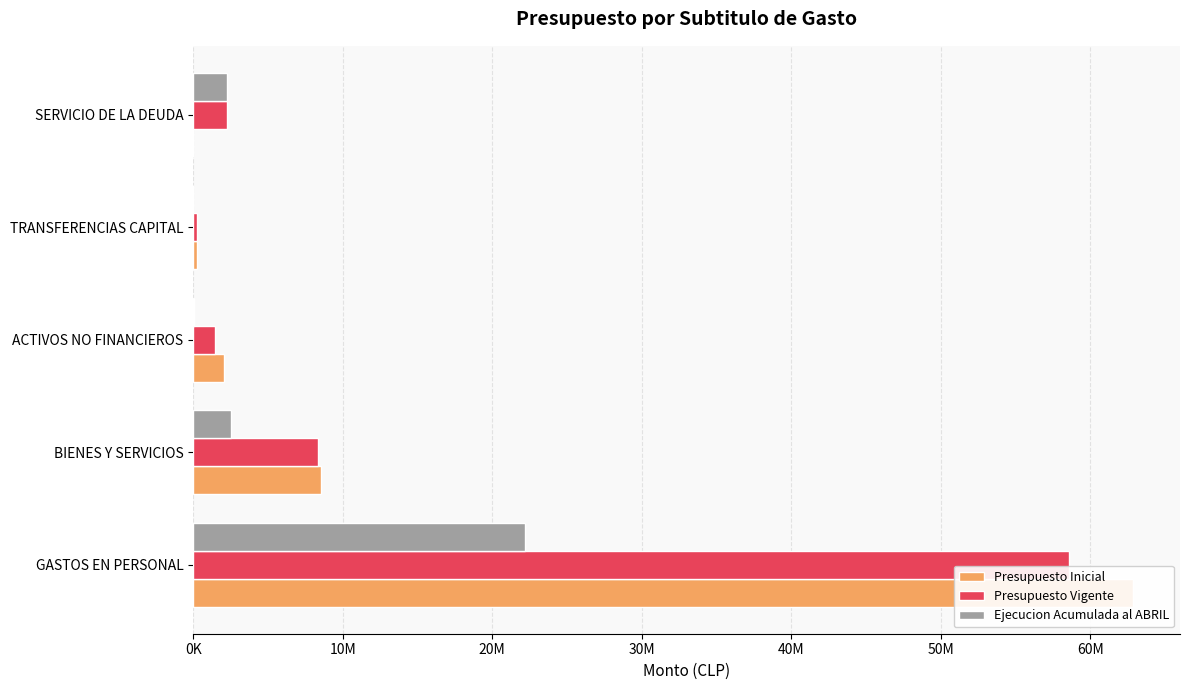

Is the value of Presupuesto Vigente at SERVICIO DE LA DEUDA greater than the value of Ejecucion Acumulada al ABRIL at ACTIVOS NO FINANCIEROS?

Yes